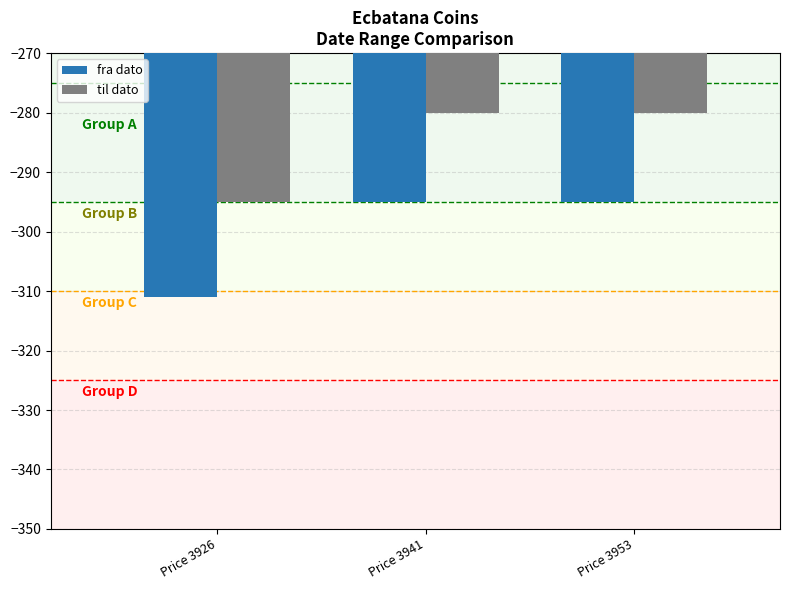

Does the chart contain stacked bars?

No